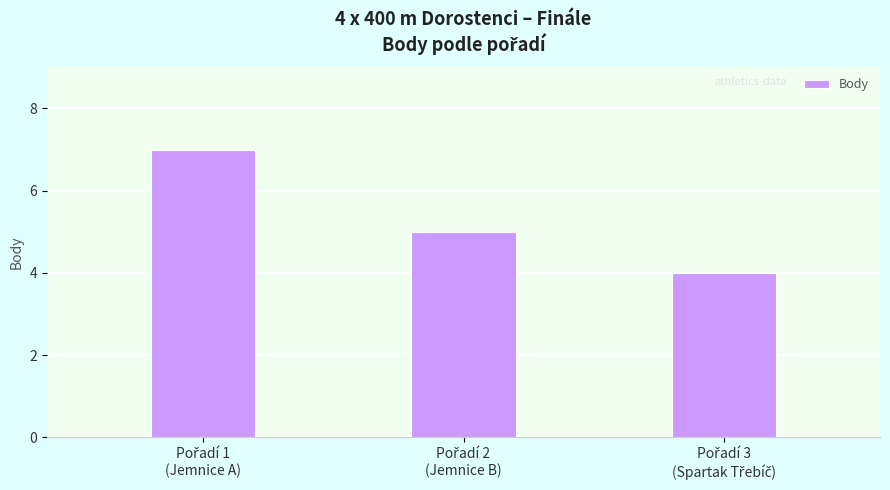

What is the value of the 3rd bar from the left?

4